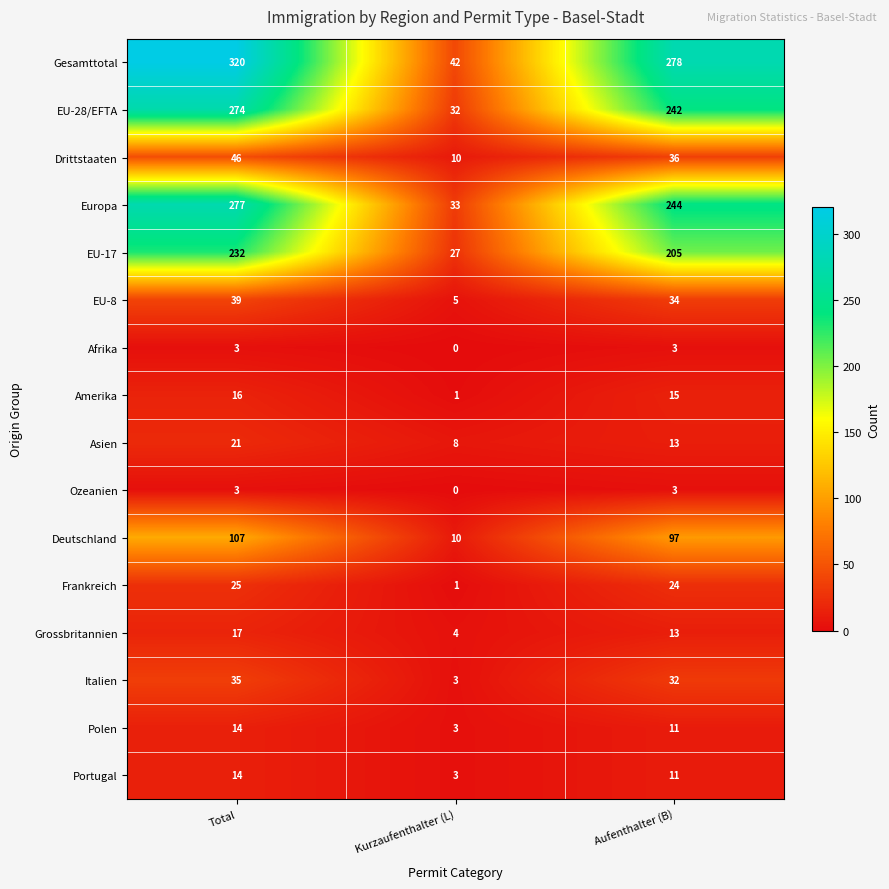

Rank the categories by Drittstaaten value from highest to lowest.

Total, Aufenthalter (B), Kurzaufenthalter (L)